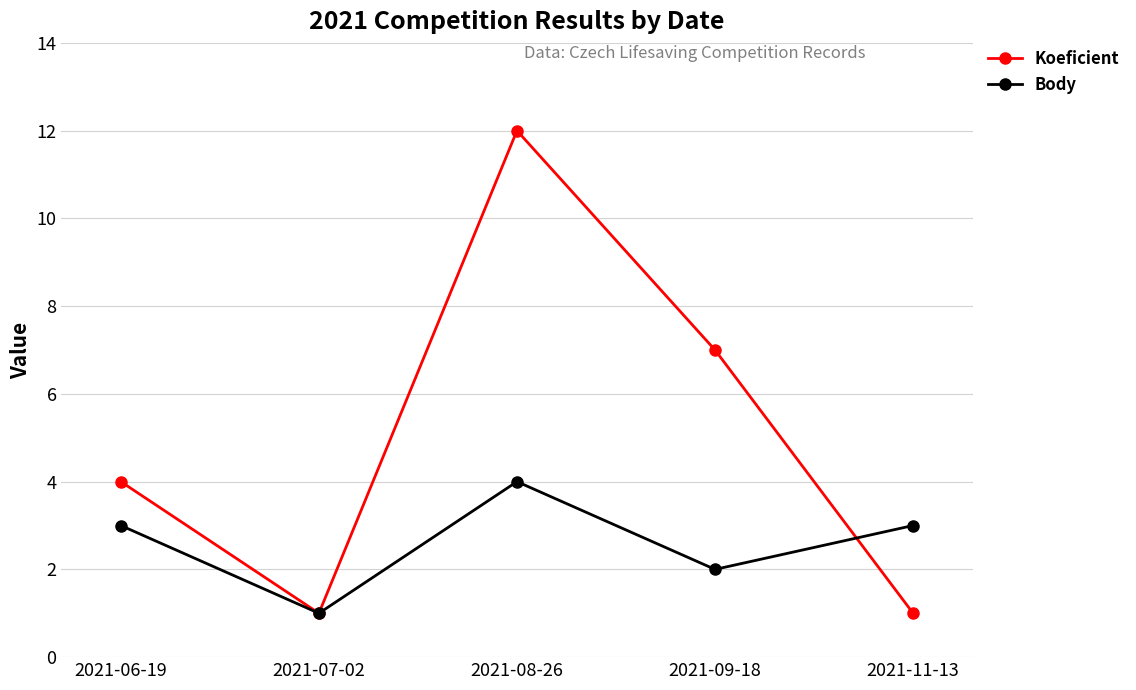

At which category does the chart reach its peak across all series?

2021-08-26